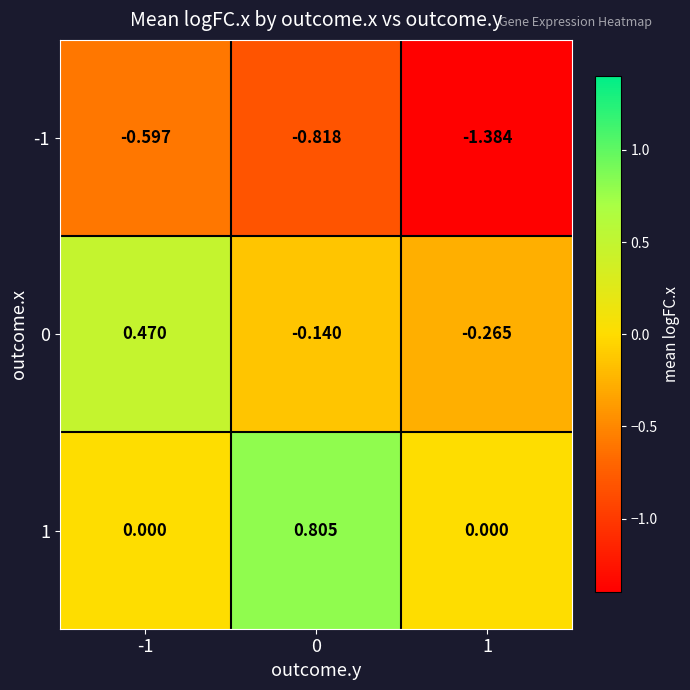

List the series in order of their peak value, highest first.

1, 0, -1